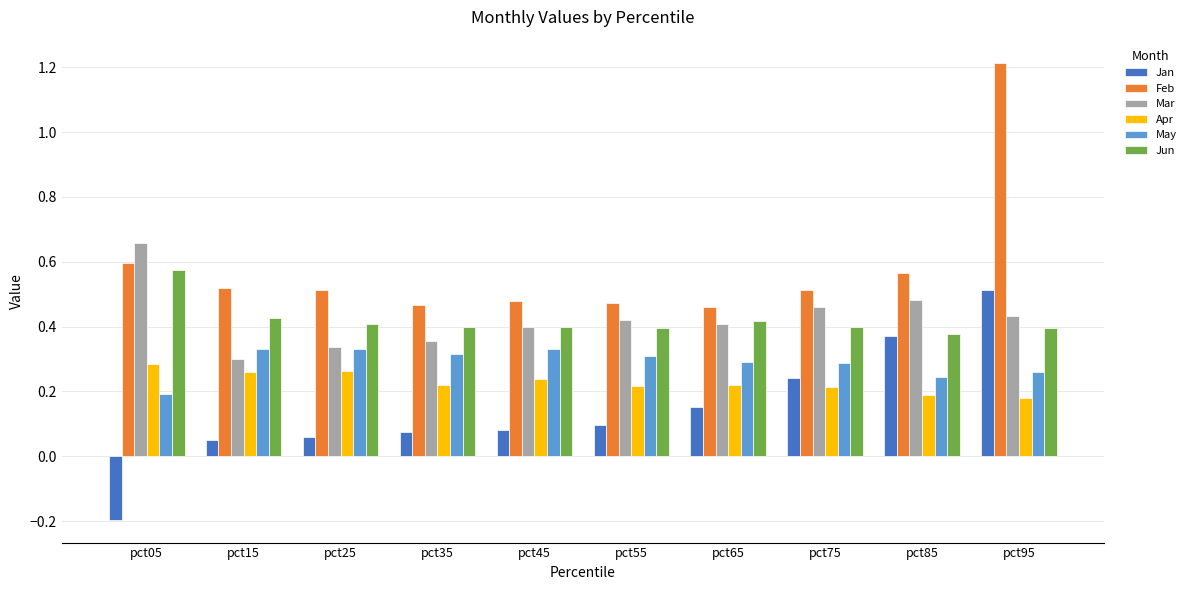

Between pct35 and pct95, which series saw the biggest shift?

Feb